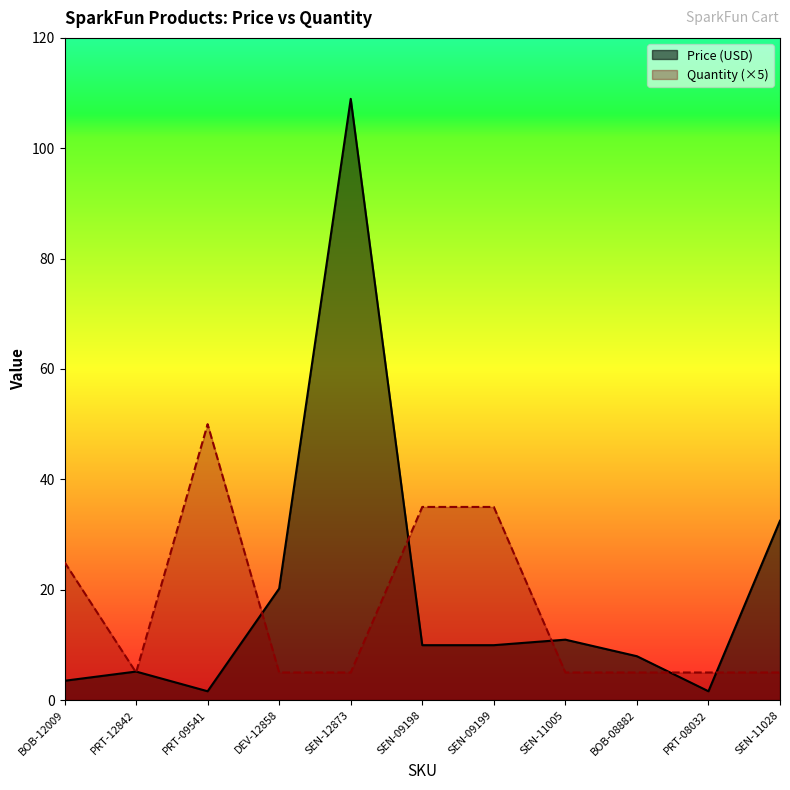

The value of Quantity at SEN-12873 is 1.1. True or false?

False